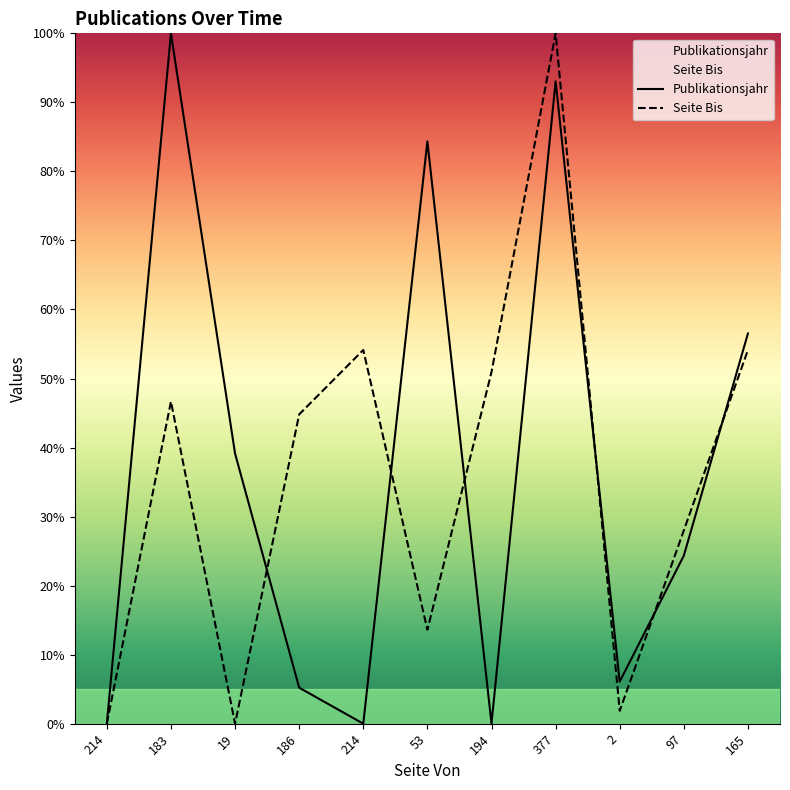

What is the difference between the Publikationsjahr values at 97 and 165?

32.2